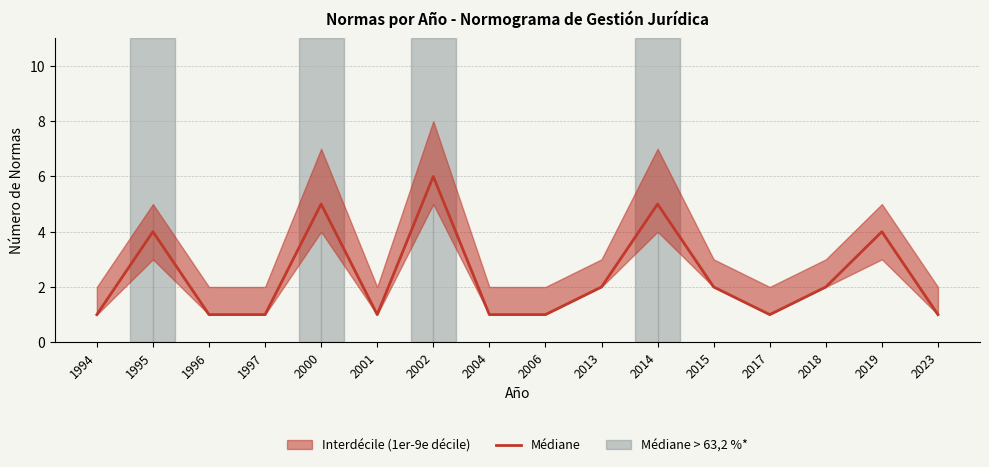

True or false: the data shows 2 at 1995.

False